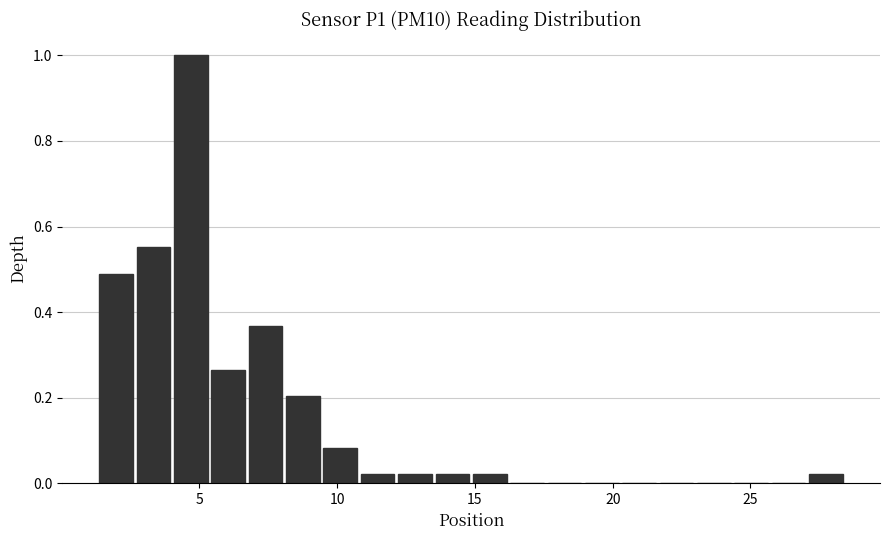

Read against the x-axis, roughly where is the centre of the tallest bar?

4.5